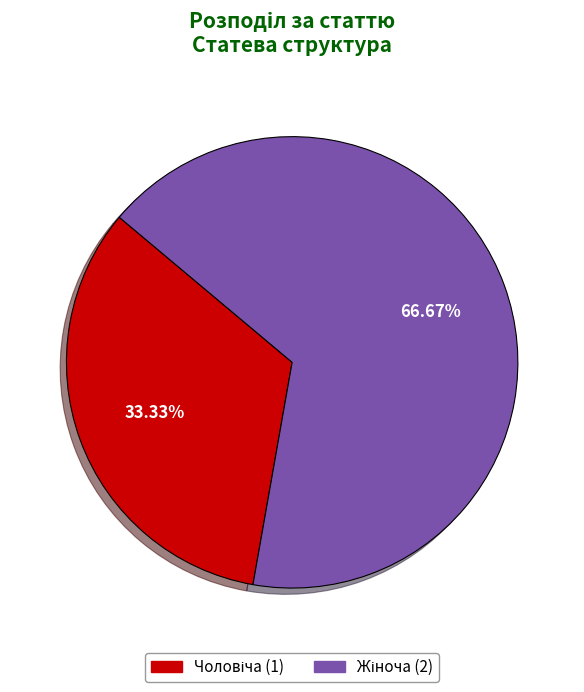

To the nearest percent, what is the average slice percentage?

50%